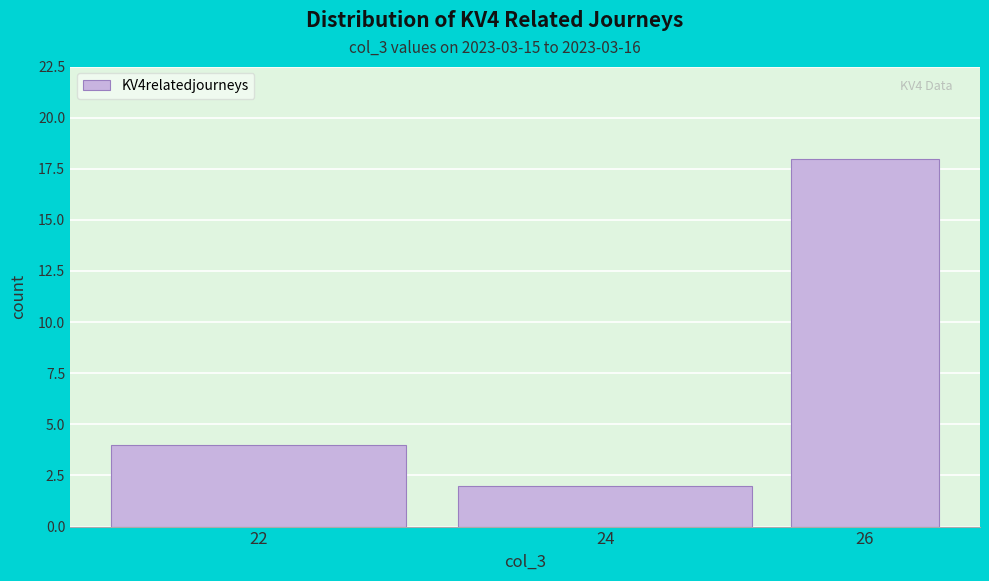

Reading left to right, extract all data points from this chart.

22=4	24=2	26=18